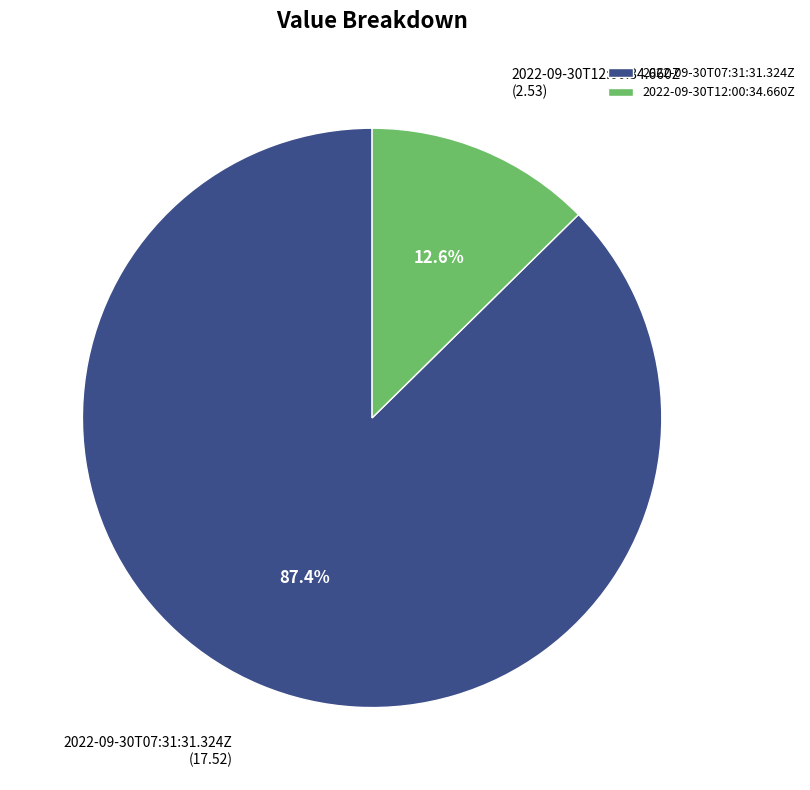

What percentage do 2022-09-30T07:31:31.324Z and 2022-09-30T12:00:34.660Z together represent?

100.0%